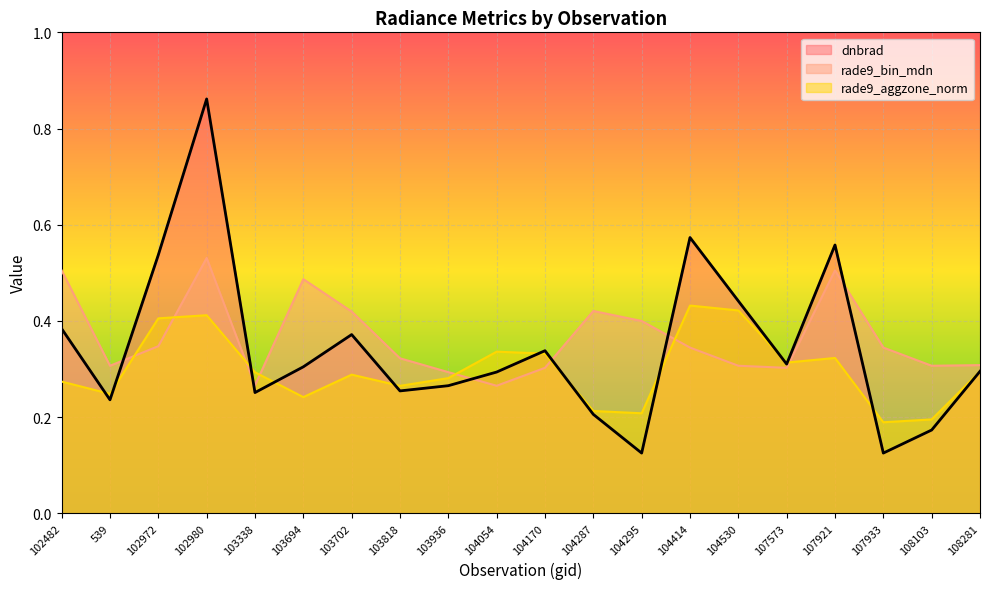

Read the rade9_aggzone_norm value at 103818.

0.3